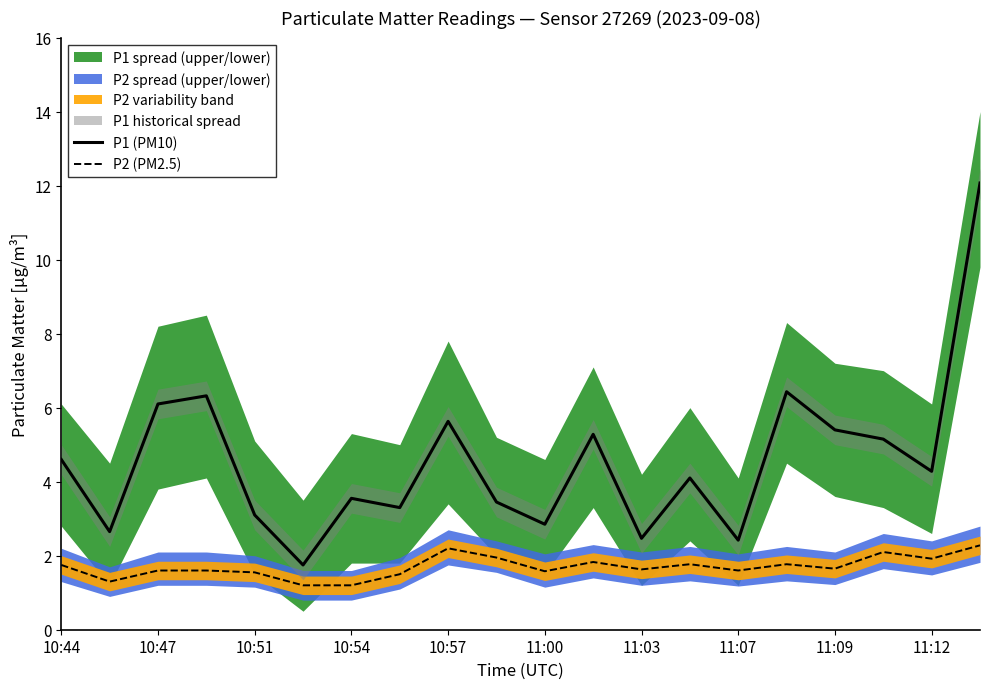

True or false: P2 (PM2.5) and P1 (PM10) cross at least once.

False